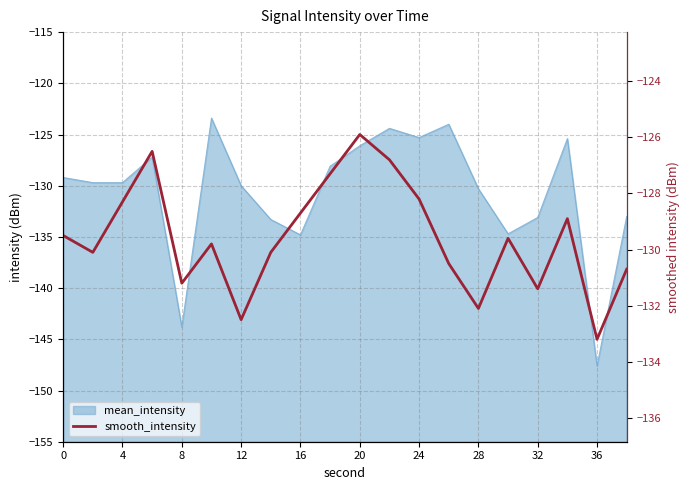

What is the smallest value displayed?

-133.2